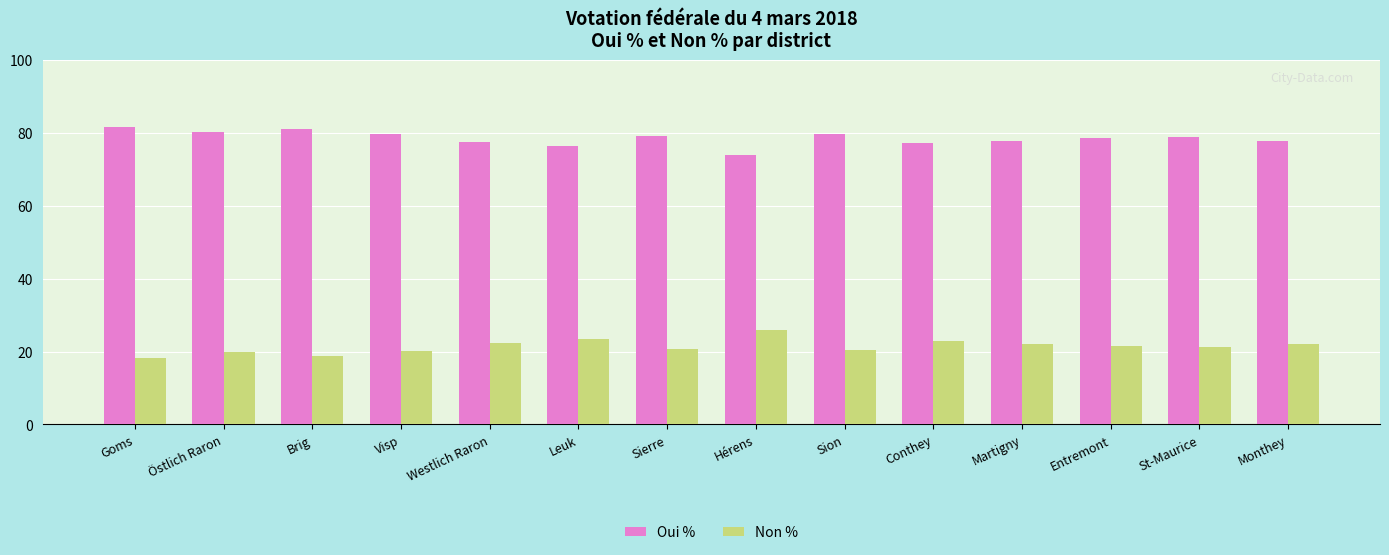

Where does the Oui % series first go above 78?

Goms